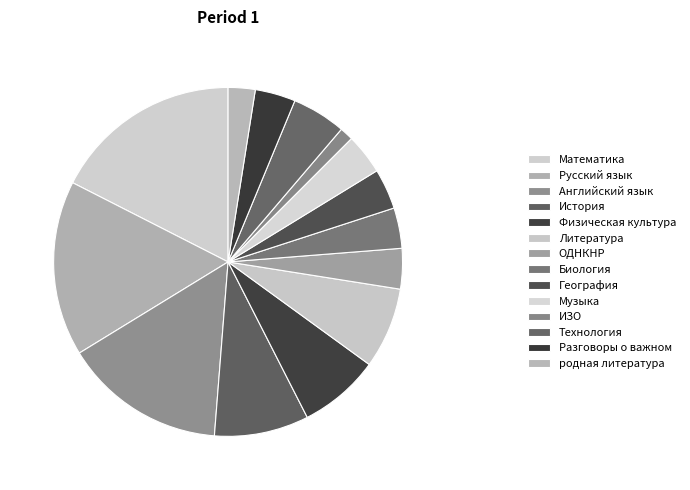

The Английский язык slice represents 3% of the pie. True or false?

False